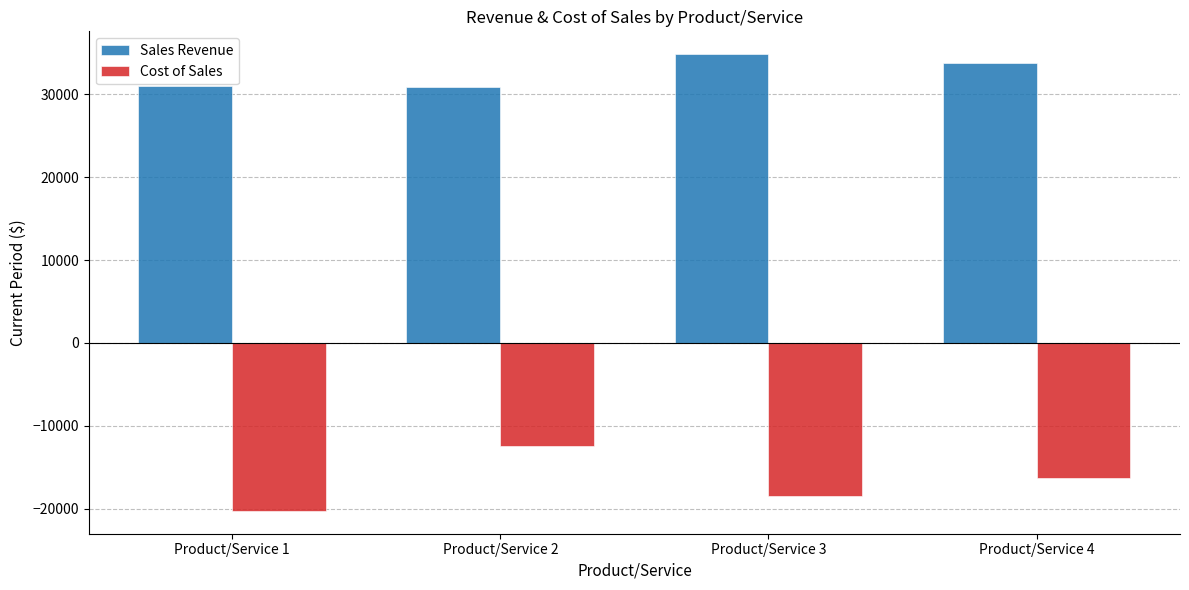

What is the sum of all Sales Revenue values?

130585